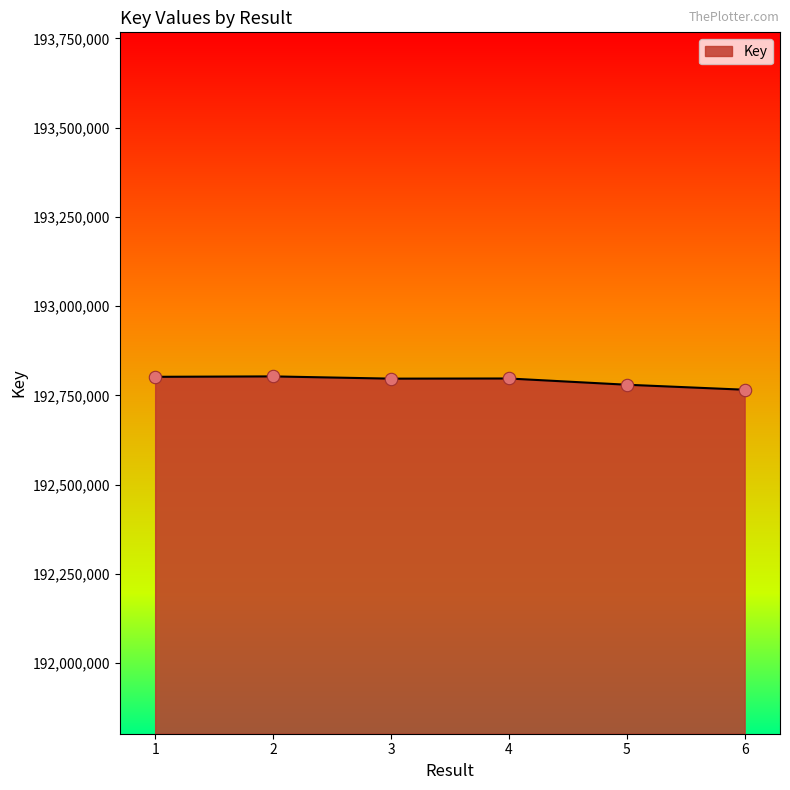

What is the change in value from 1 to 3?

-5122